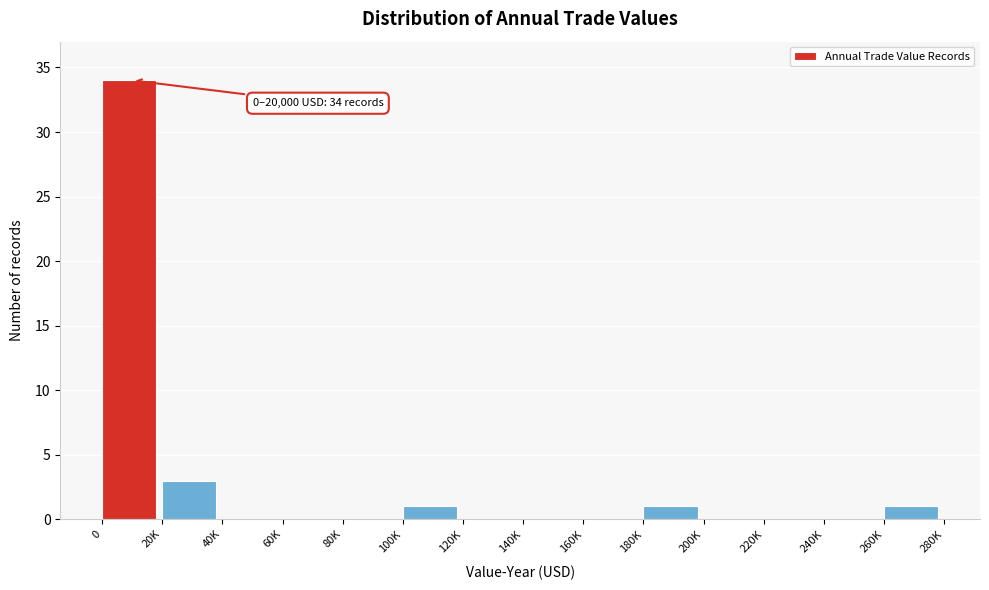

Reading right to left, extract all data points from this chart.

260K=1	240K=0	220K=0	200K=0	180K=1	160K=0	140K=0	120K=0	100K=1	80K=0	60K=0	40K=0	20K=3	0=34